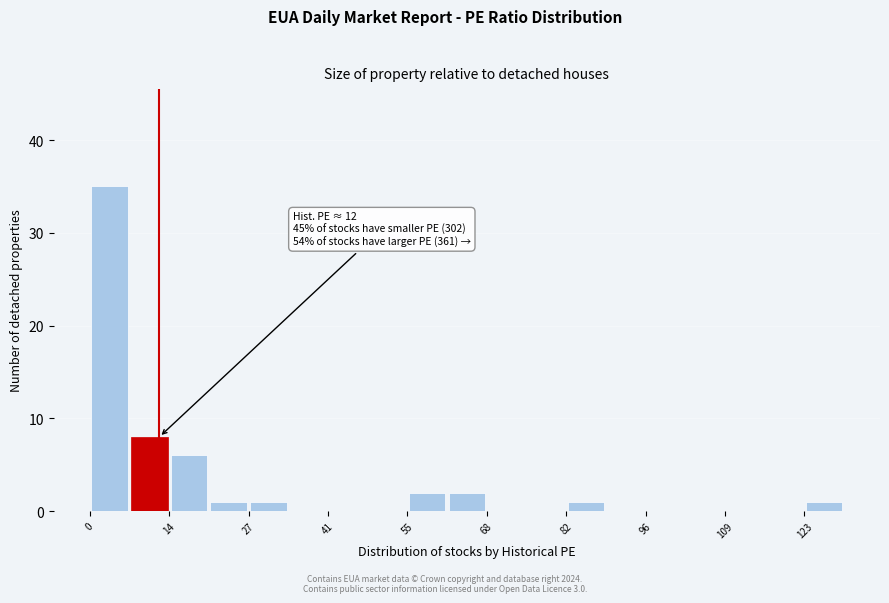

Read against the x-axis, roughly where is the centre of the tallest bar?

4